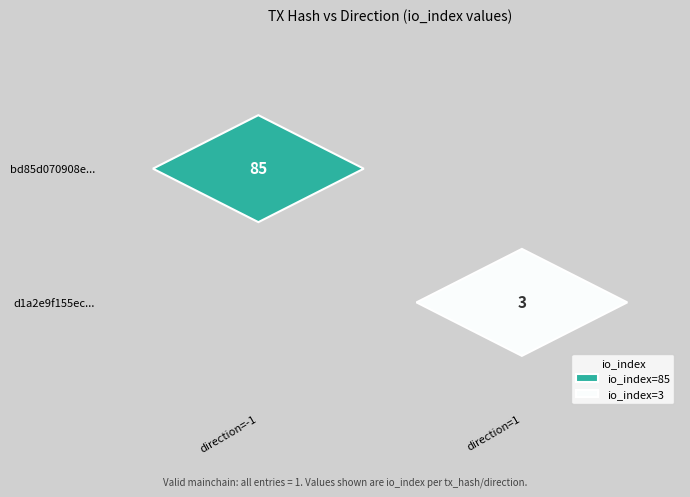

Reading left to right, list all the values displayed in this chart.

bd85d070908e2616a3443396e5d4c15a3492bef: -1	85
d1a2e9f155ecf8d1260152bb297a40e6a512a8c: 1	3